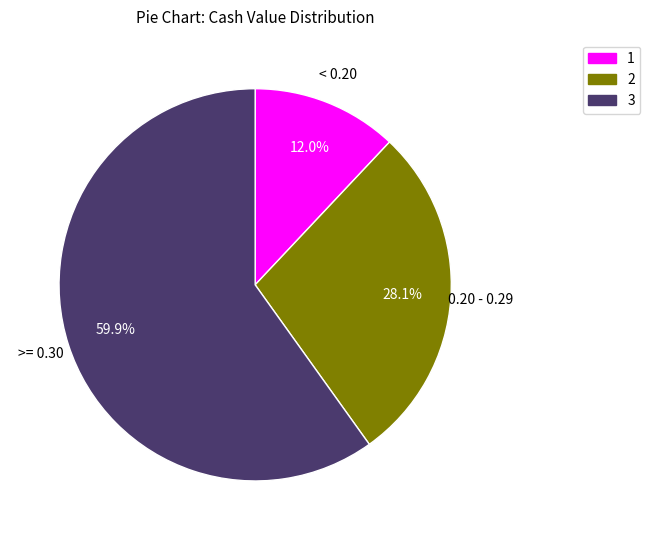

Is there any slice that represents more than half of the pie?

Yes